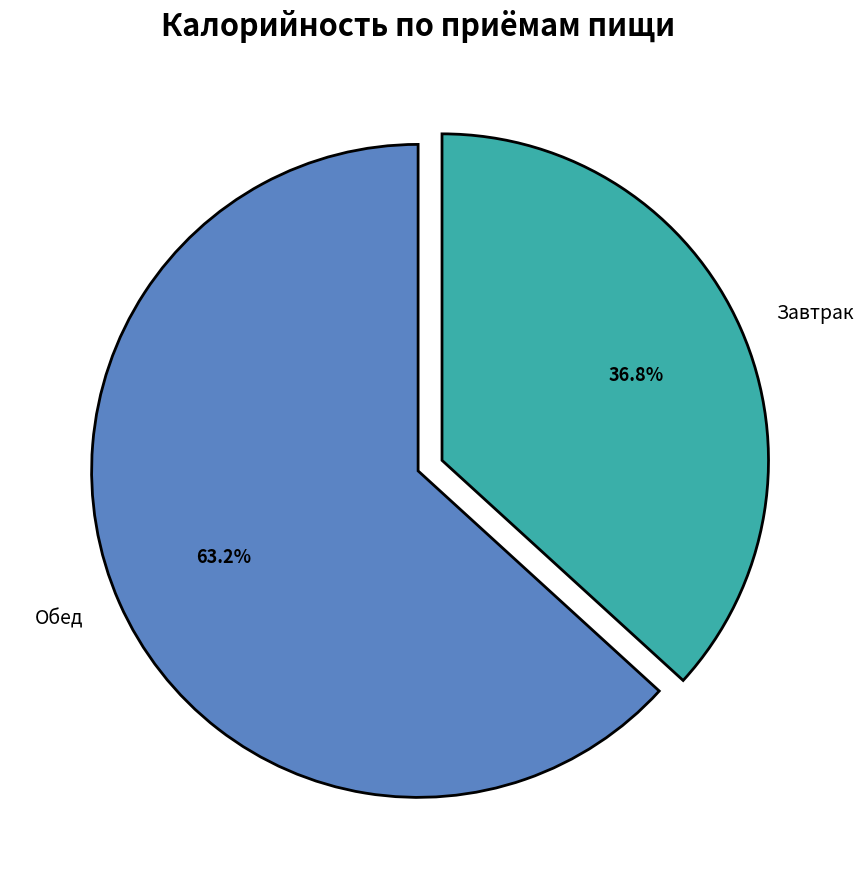

Rank the categories by value from highest to lowest.

Обед, Завтрак